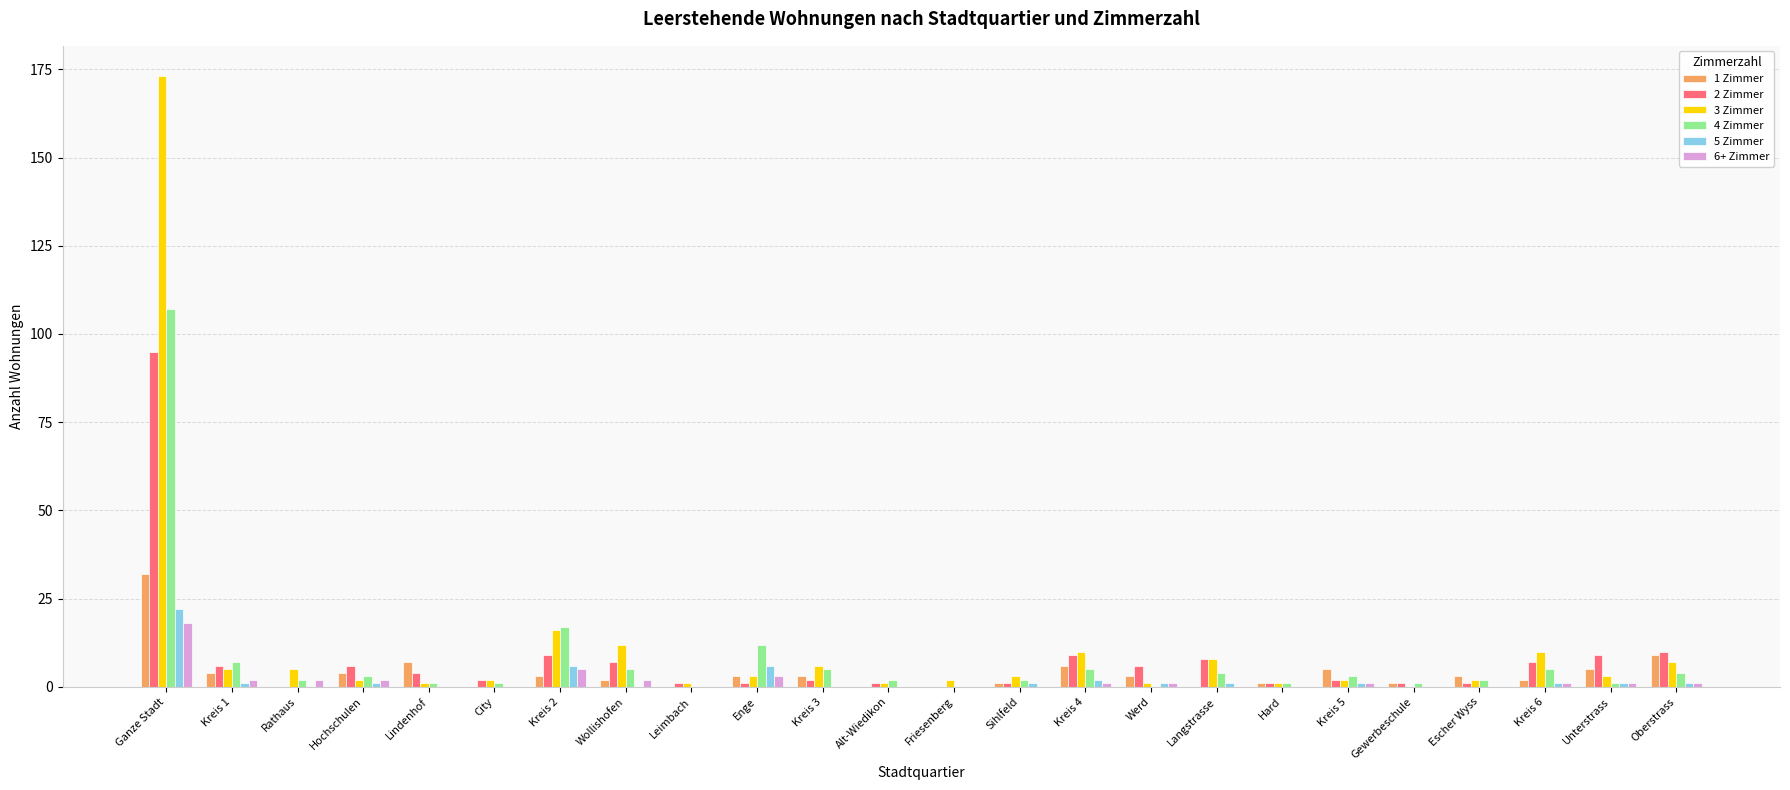

How many series are shown in this chart?

6